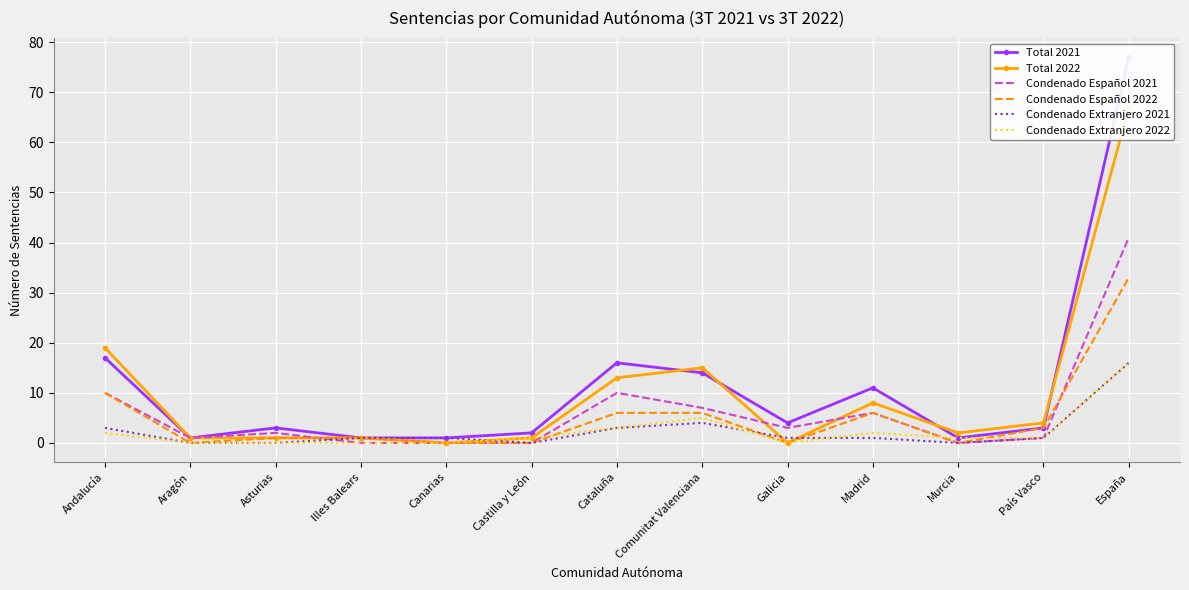

Reading right to left, extract all data points from this chart.

Total 2021: 77	3	1	11	4	14	16	2	1	1	3	1	17
Total 2022: 67	4	2	8	0	15	13	1	0	1	1	1	19
Condenado Español 2021: 41	1	0	6	3	7	10	0	0	0	2	1	10
Condenado Español 2022: 33	3	0	6	0	6	6	0	0	1	1	0	10
Condenado Extranjero 2021: 16	1	0	1	1	4	3	0	1	1	0	0	3
Condenado Extranjero 2022: 16	1	1	2	0	5	3	1	0	0	0	0	2